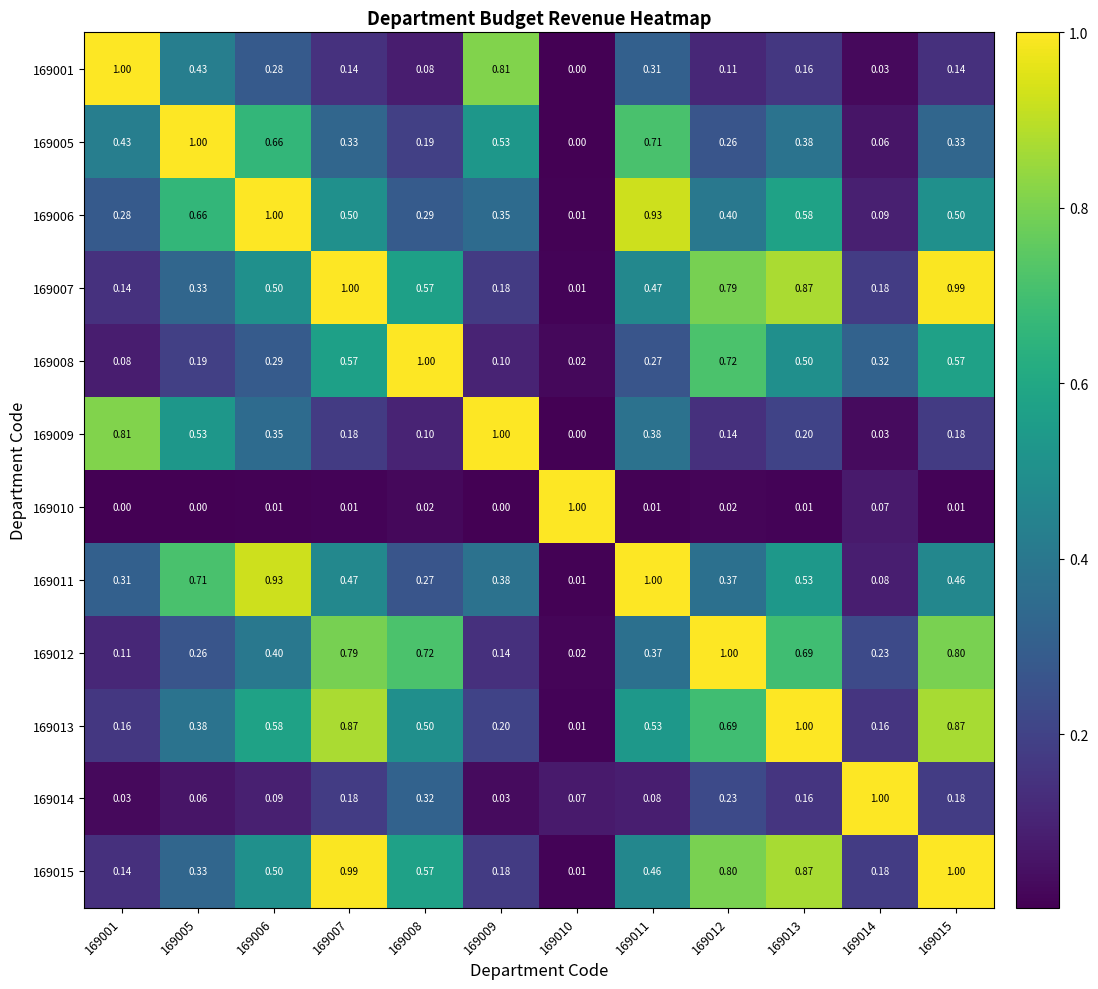

Is the value of 169010 at 169013 greater than the value of 169006 at 169008?

No